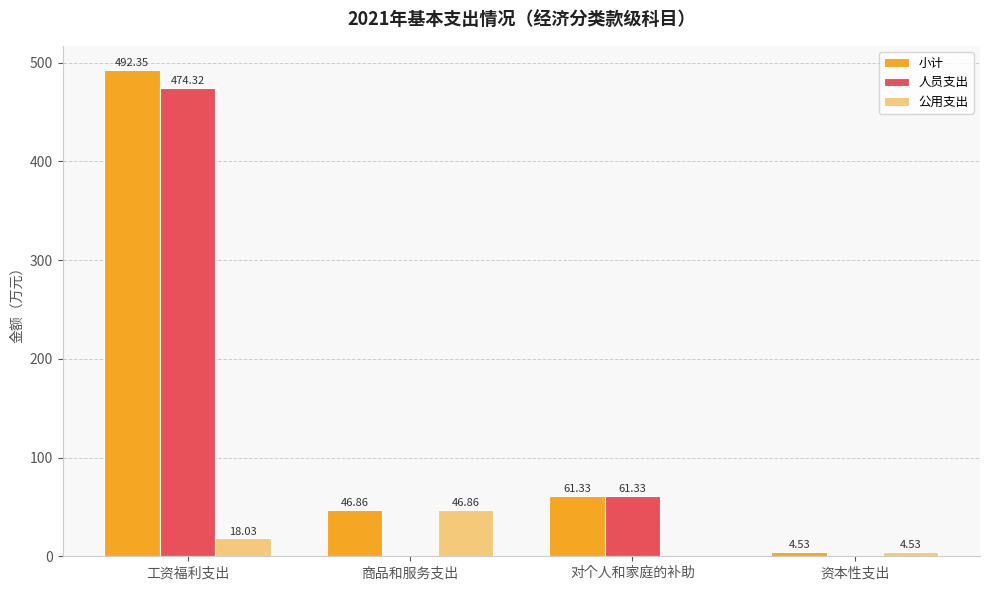

Where is 小计 nearest to the value 248?

对个人和家庭的补助